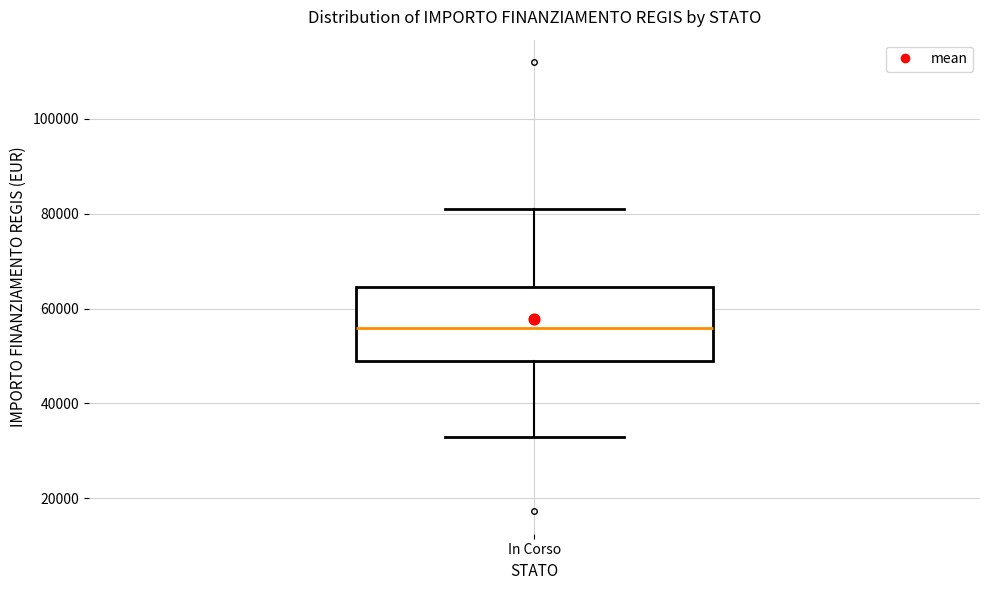

Transcribe this box plot: give where the median line is, the range the box spans, and where the two whiskers end, as read against the y-axis. The values are not printed on the chart, so give them approximately, as read against the axis.

median 56000, box 50000 to 64000, whiskers 32000 to 80000